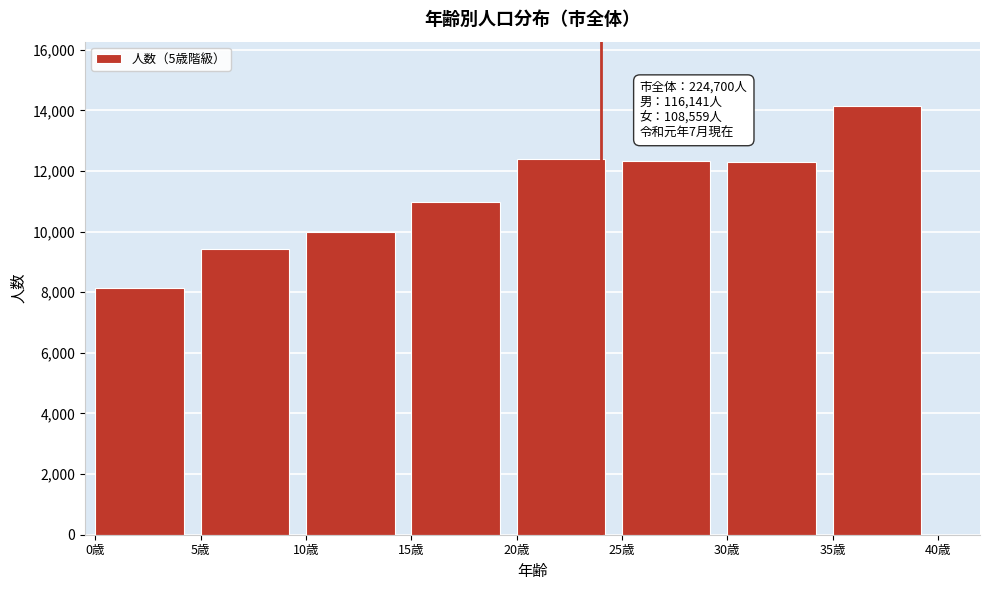

What is the minimum value shown in the chart?

8147